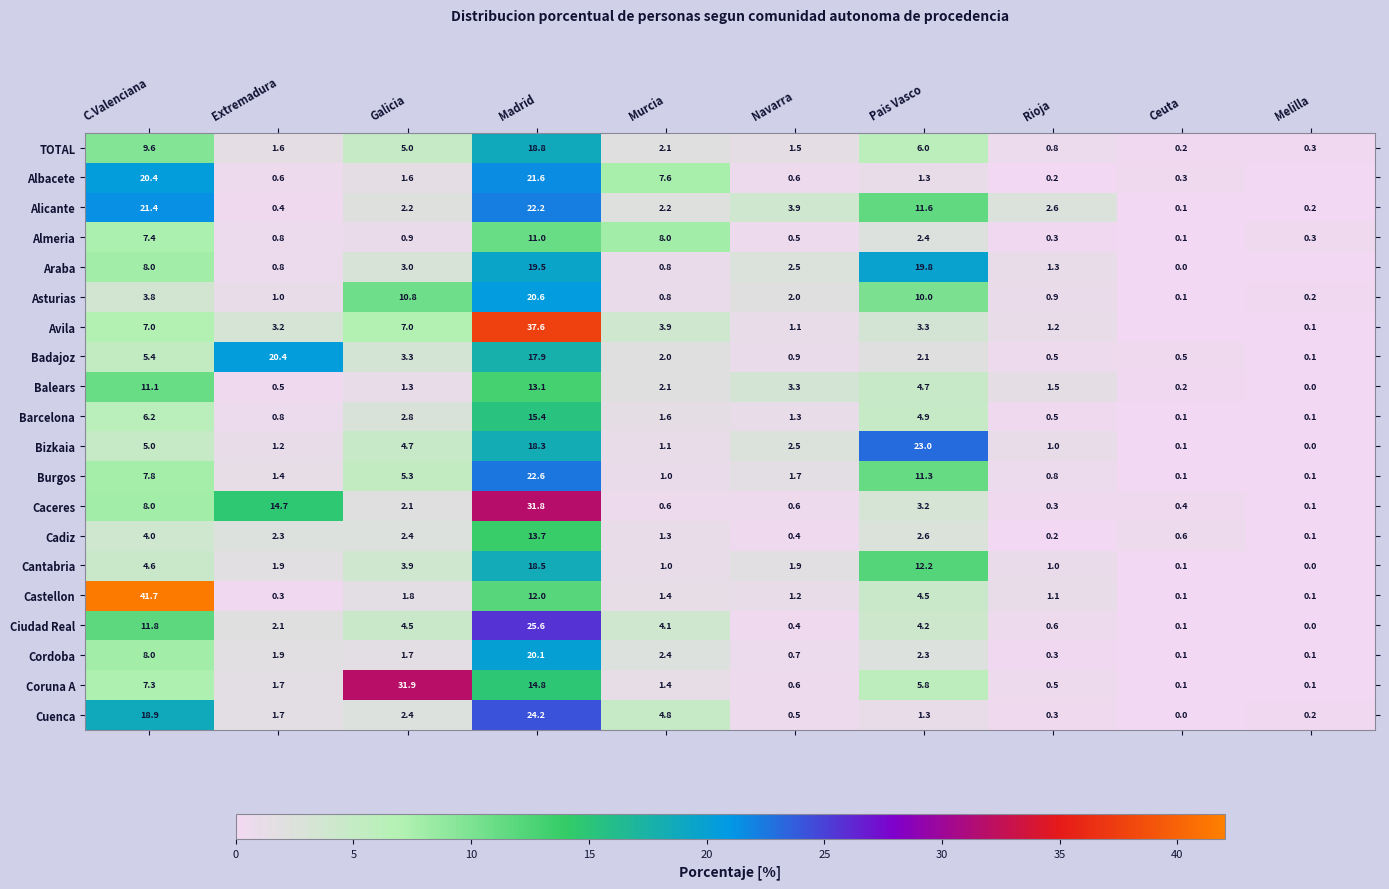

Which category has the highest value in the Barcelona series?

Madrid